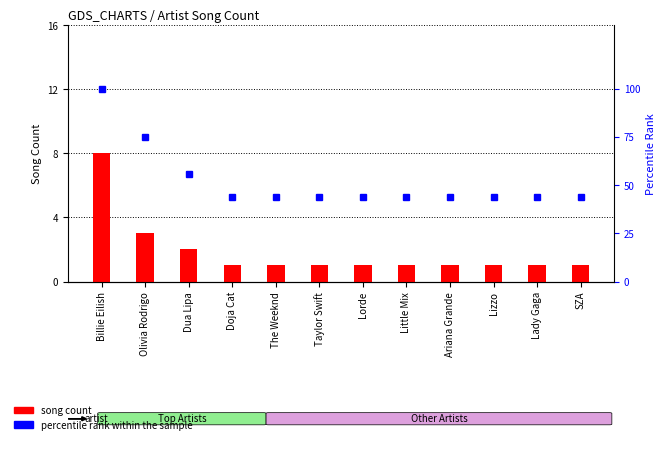

List the series in order of their overall mean, highest first.

percentile rank within the sample, song count